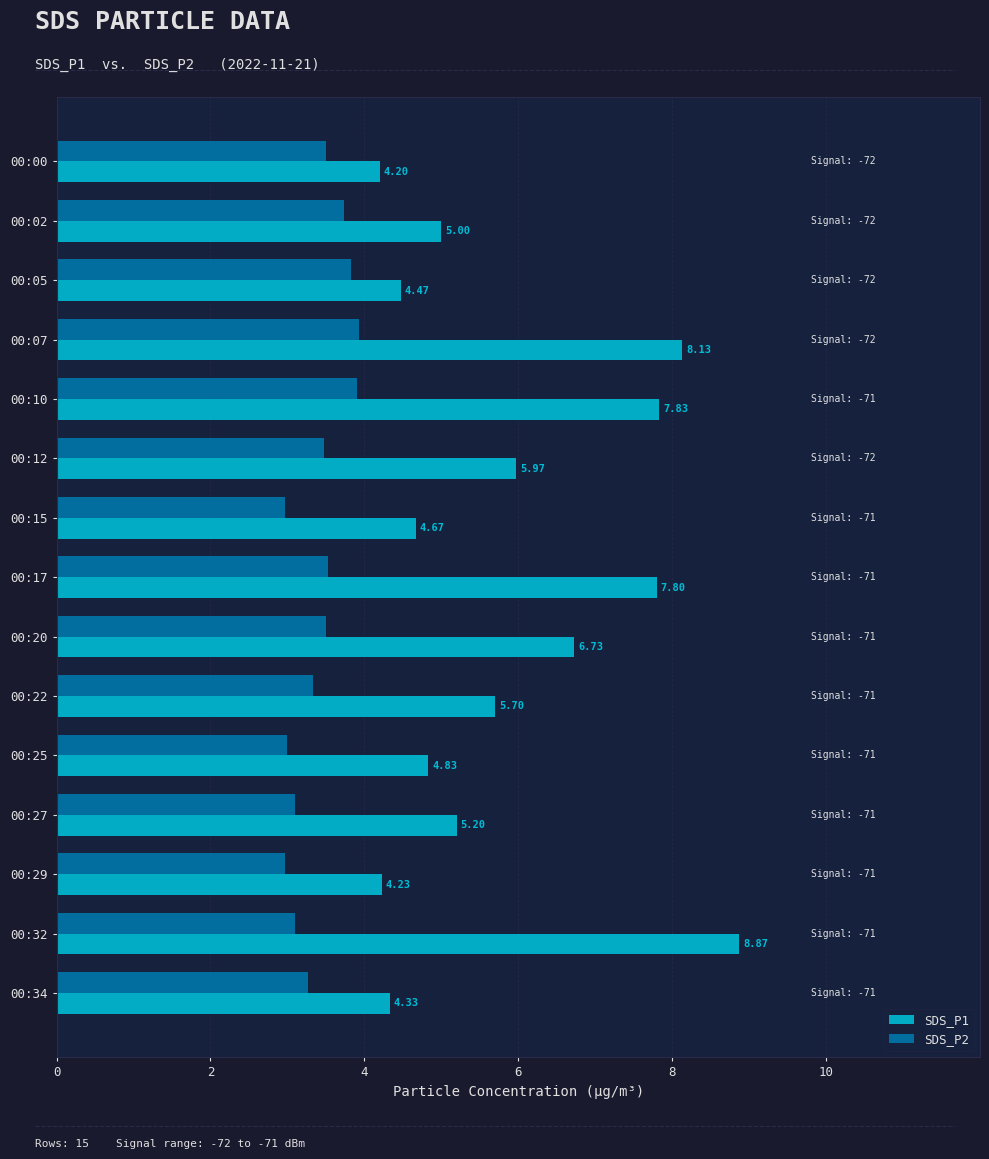

List the series in order of their peak value, lowest first.

SDS_P2, SDS_P1